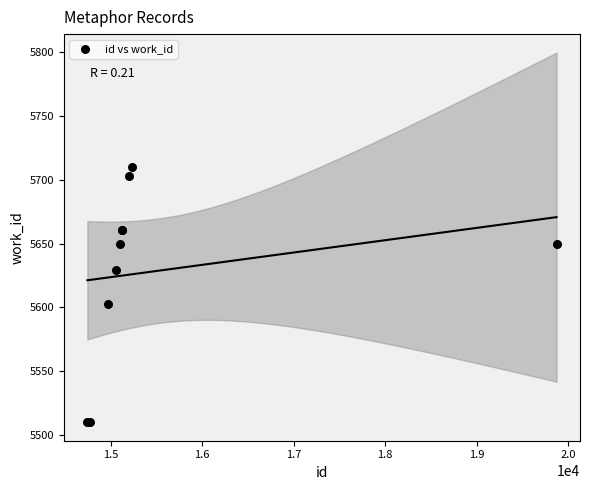

What Y value in the scatter plot is closest to 5610?

5603